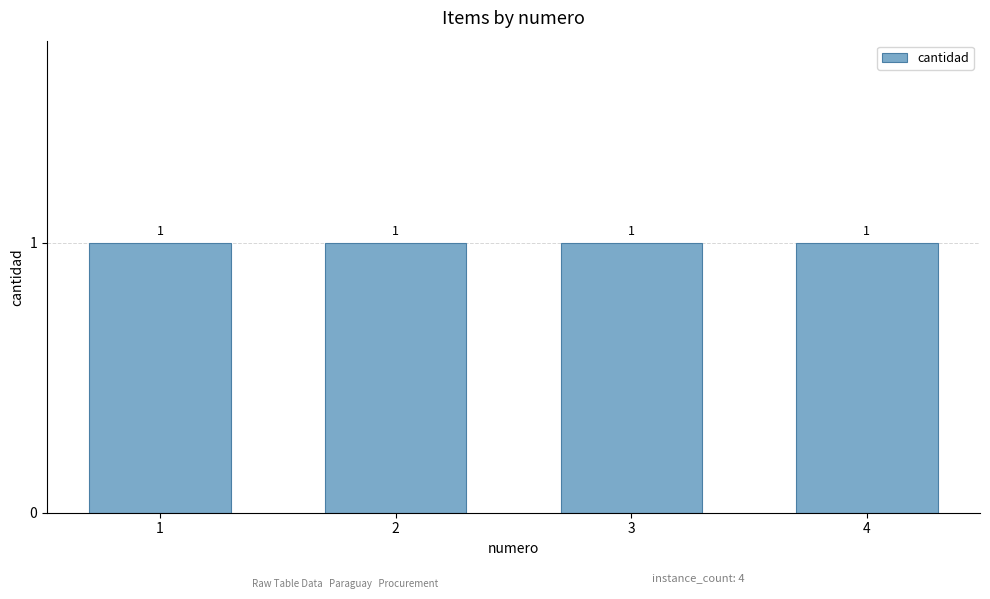

What is the sum of all numero values?

10